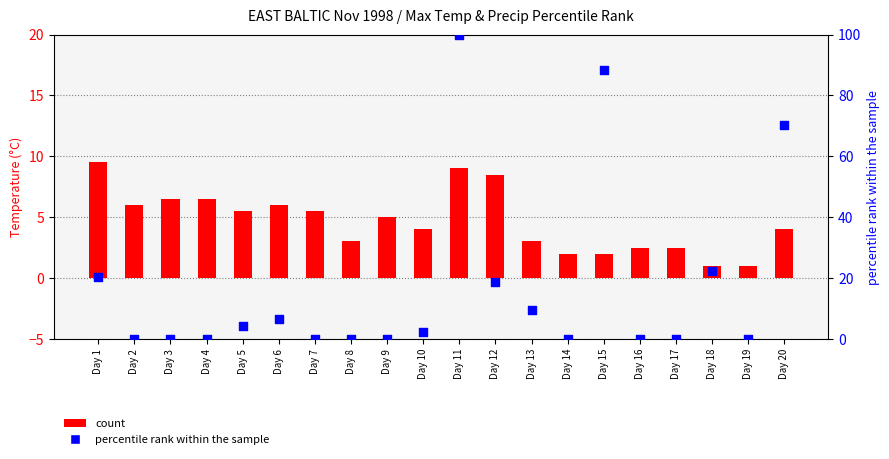

Which series reaches the minimum Y coordinate?

percentile rank within the sample